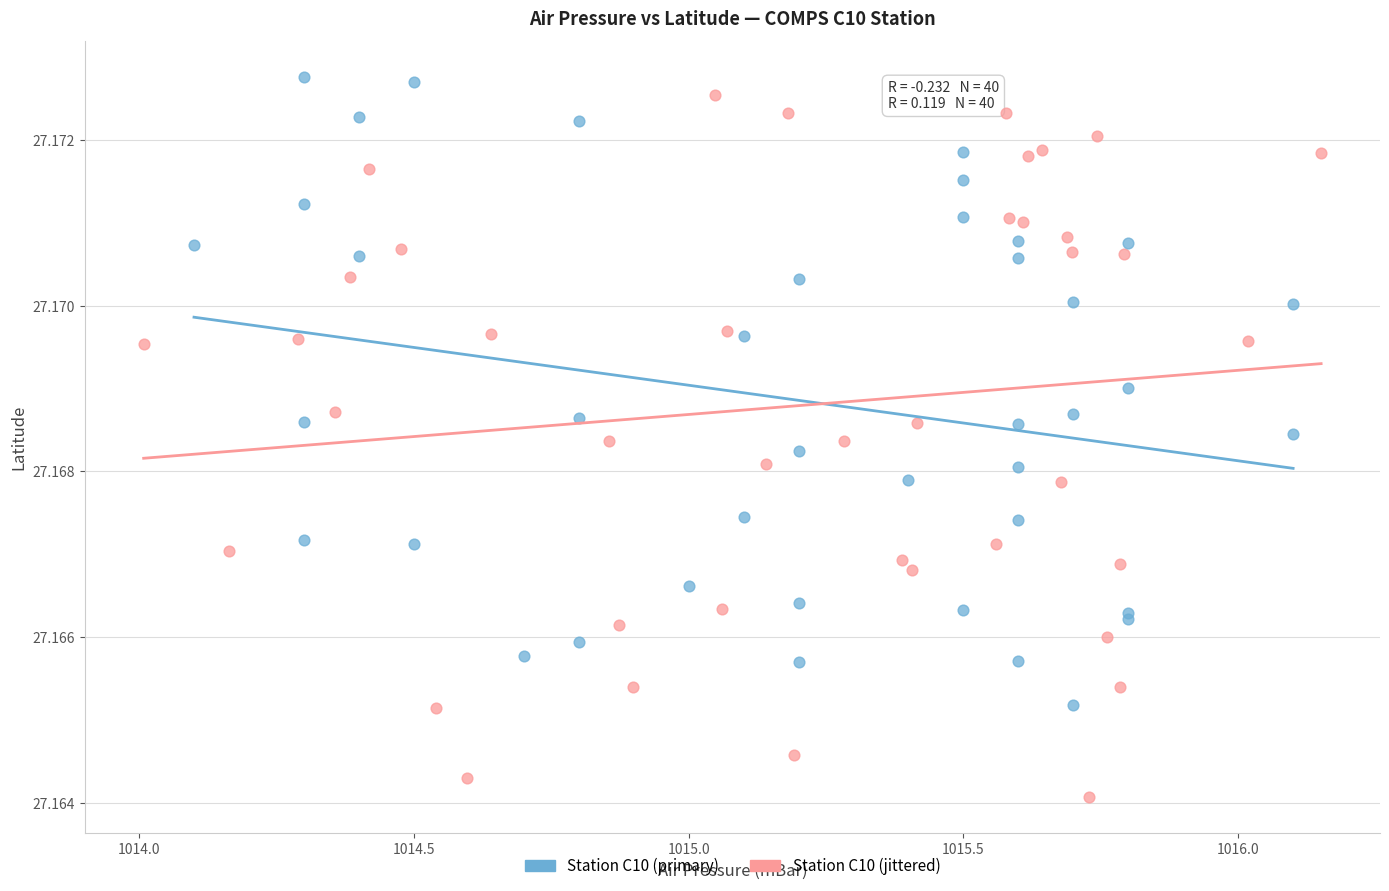

Which series has the largest Y range (max minus min)?

Station C10 (jittered)